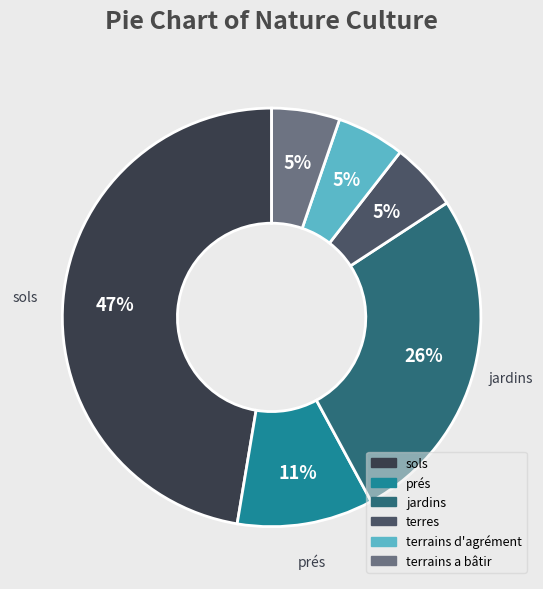

To the nearest percent, what is the difference between the largest and smallest slice percentages?

42%